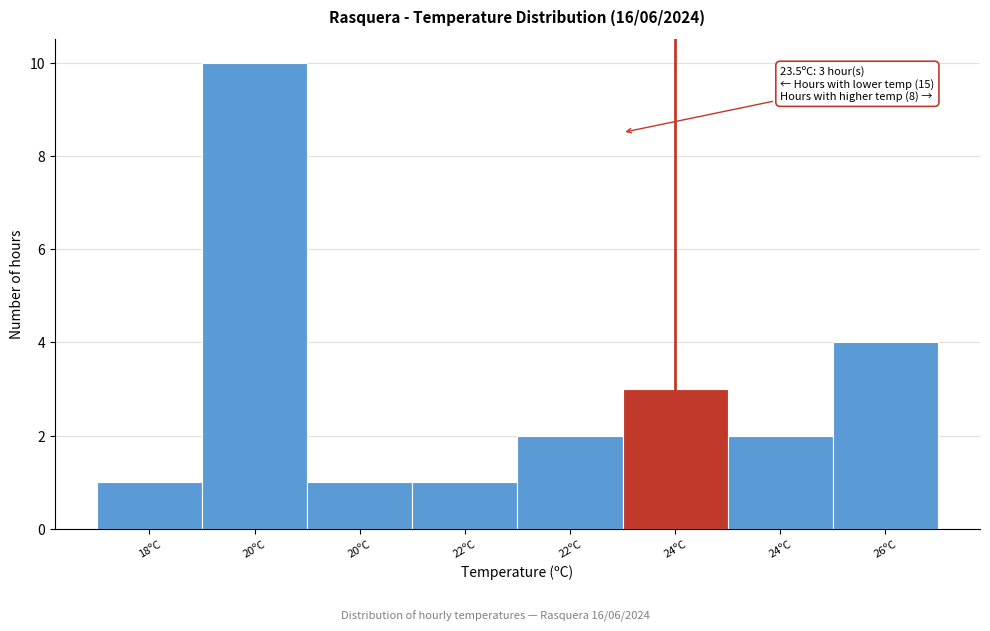

Does the chart contain any negative values?

No